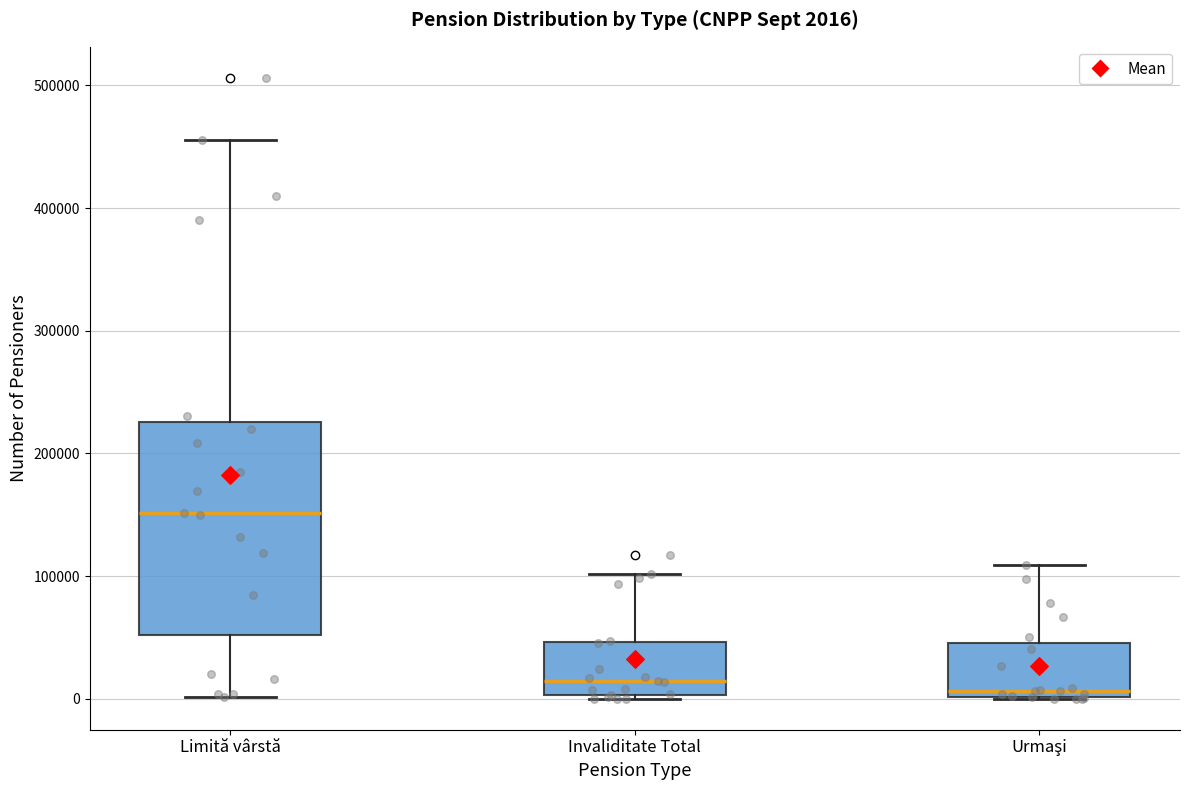

Which box has the highest median line?

Limită vârstă